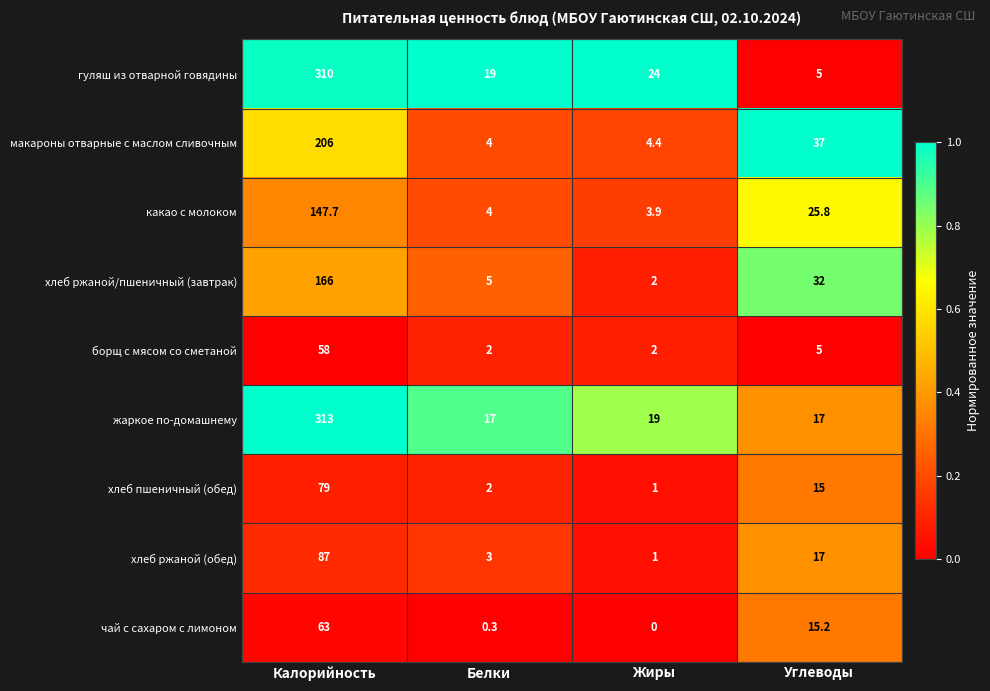

What is the sum of the хлеб пшеничный (обед) values at Калорийность and Углеводы?

94.0